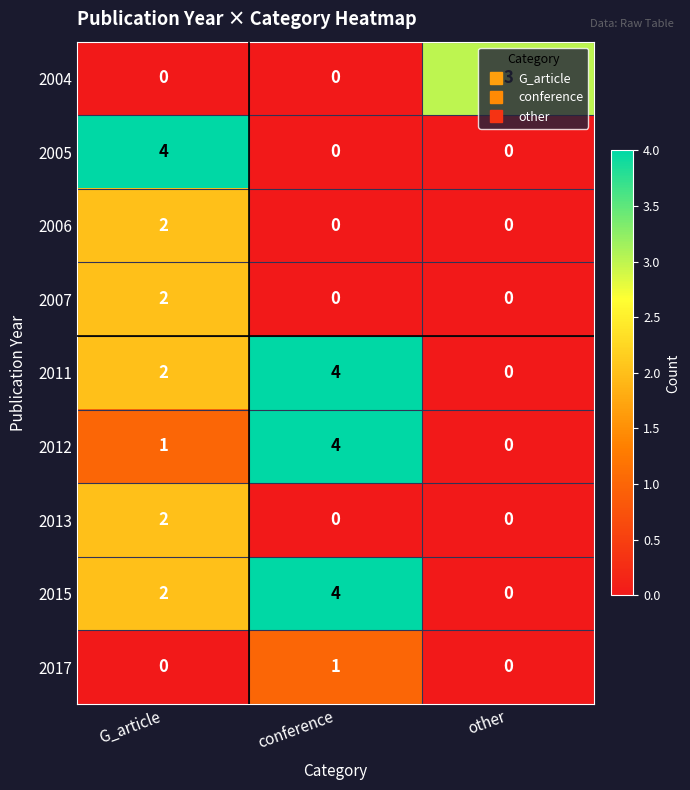

At which category is the sum across all series the highest?

G_article